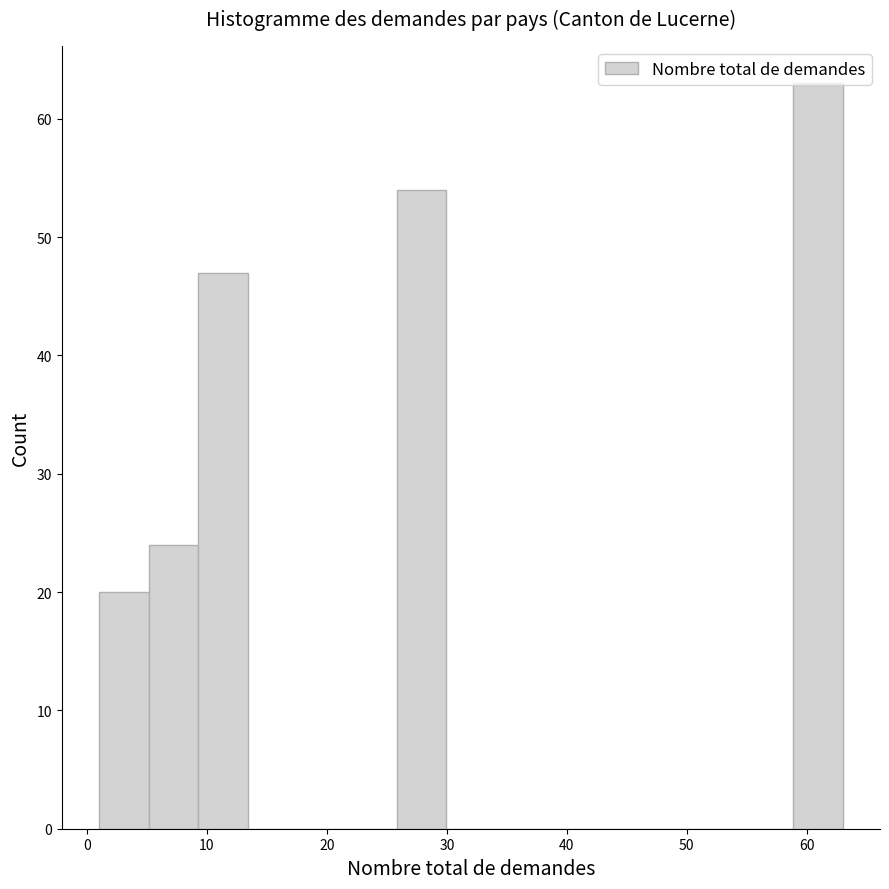

How tall is the bar that spans 26 to 30 on the x-axis? Neither the bar edges nor the heights are printed on the chart, so give them approximately, as read against the axes.

54